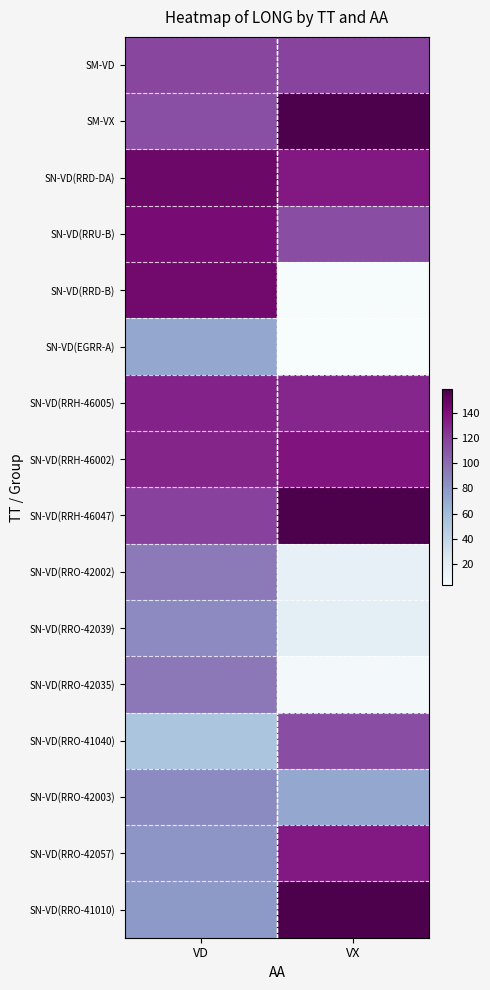

Count the number of categories in the chart.

2